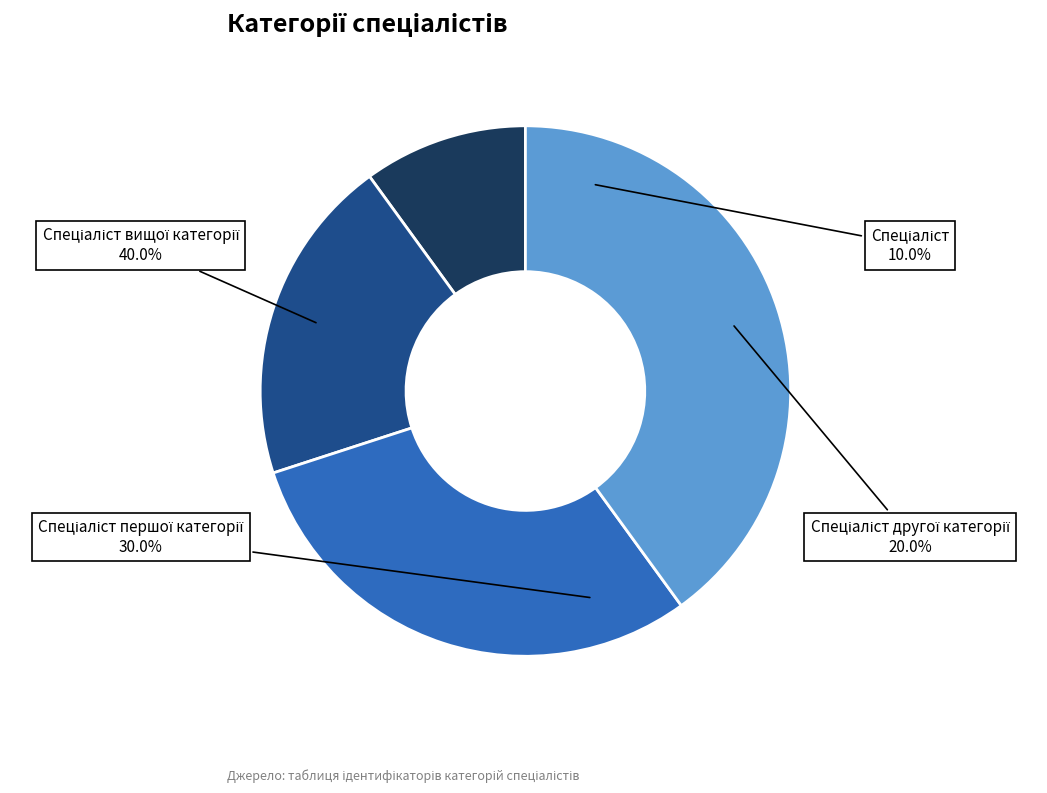

Is there a majority slice in this chart?

No